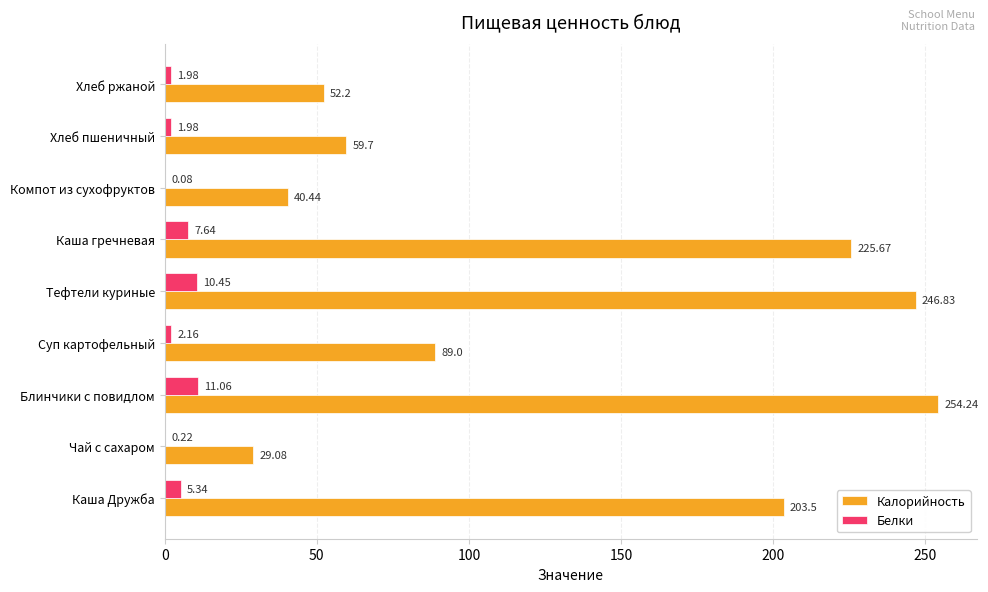

What is the greatest value displayed?

254.2